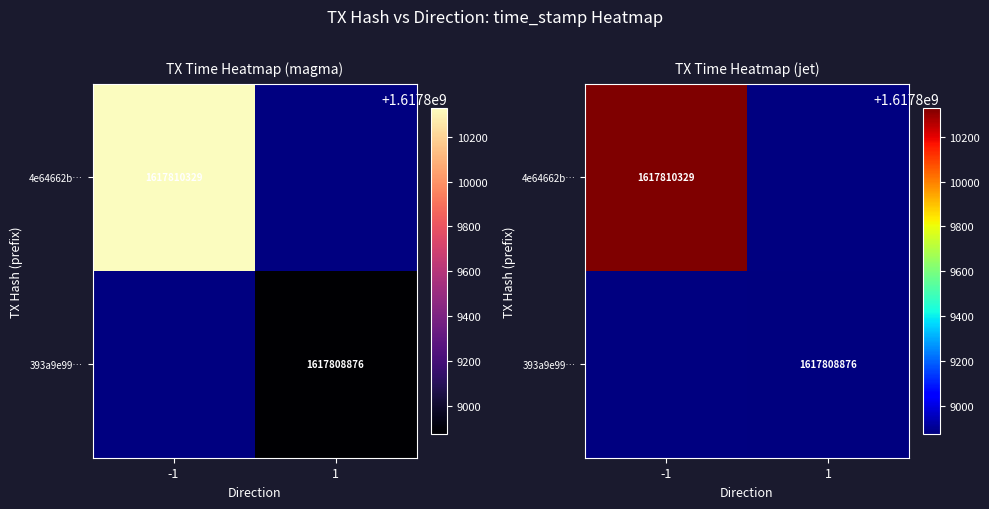

The 4e64662b… series shows 1617810329 at -1. True or false?

True